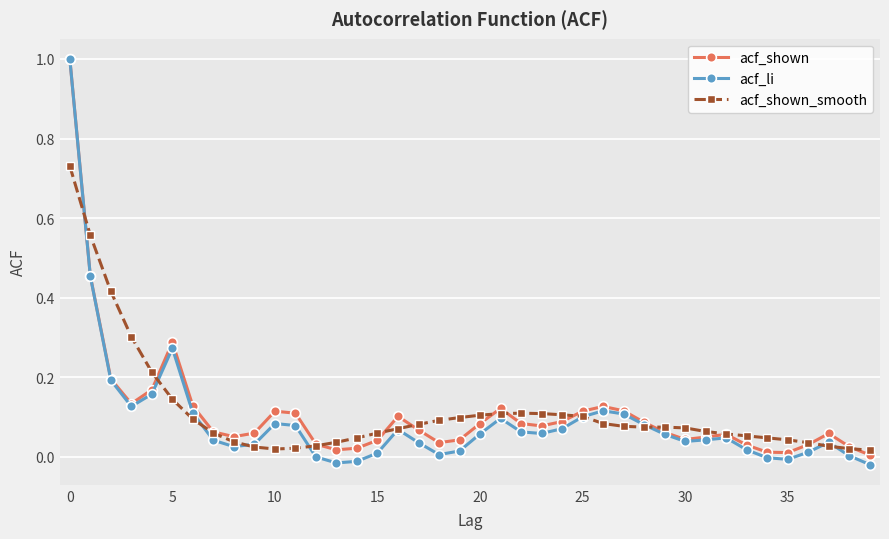

What is the maximum value for acf_shown?

1.0